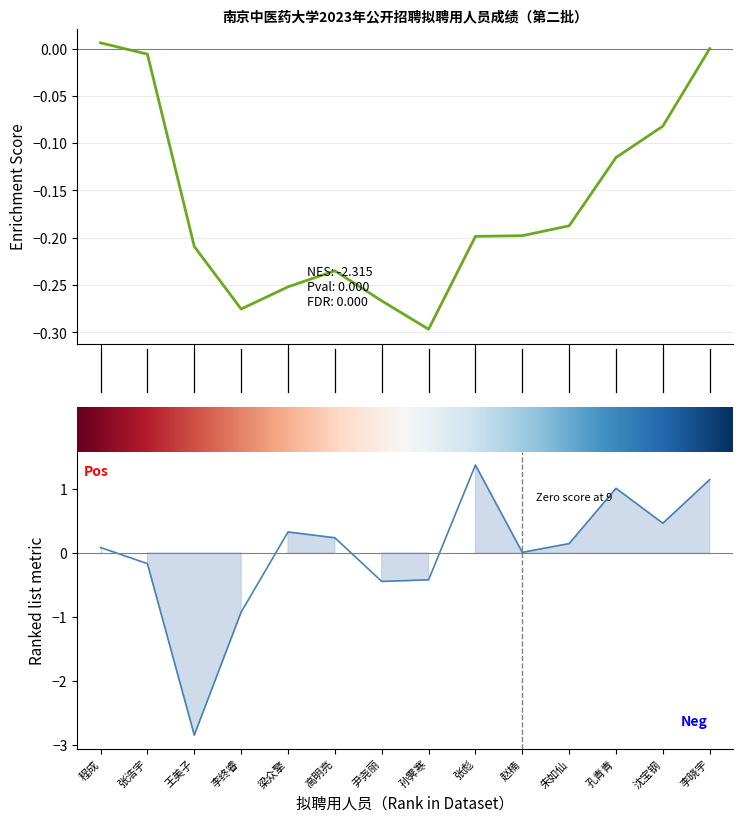

Rank the categories by value from lowest to highest.

王美子, 李终睿, 尹尧丽, 孙霁寒, 张浩宇, 赵楠, 程成, 朱如仙, 高明亮, 梁众擎, 沈宝钢, 孔青青, 李晓宇, 张彪